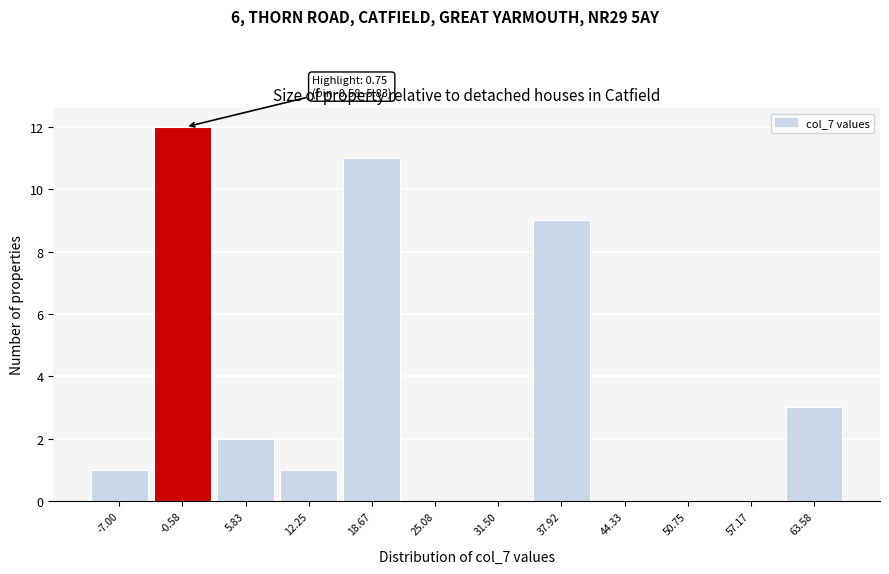

Reading left to right, list all the values displayed in this chart.

-7.00=1	-0.58=12	5.83=2	12.25=1	18.67=11	25.08=0	31.50=0	37.92=9	44.33=0	50.75=0	57.17=0	63.58=3